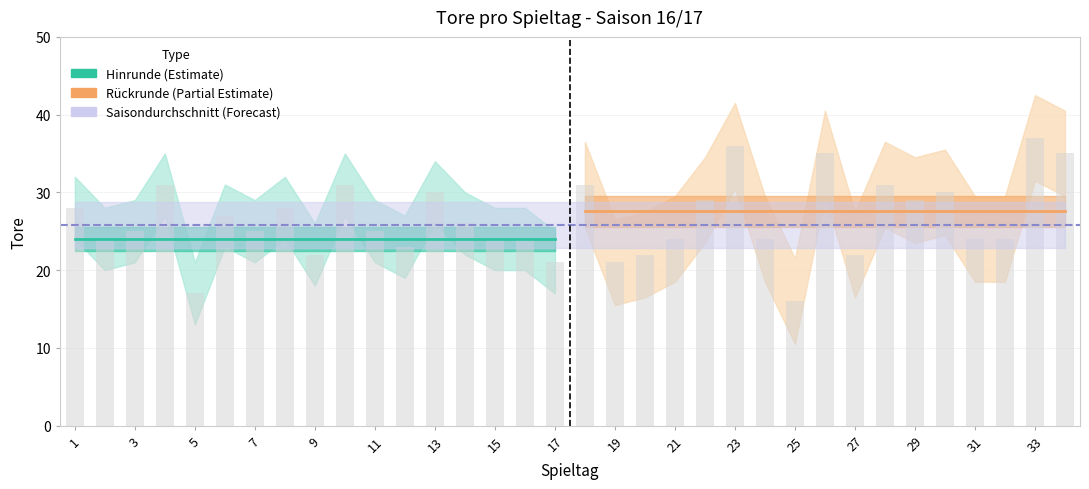

Reading right to left, transcribe all the data shown in this chart.

34=35	33=37	32=24	31=24	30=30	29=29	28=31	27=22	26=35	25=16	24=24	23=36	22=29	21=24	20=22	19=21	18=31	17=21	16=24	15=24	14=26	13=30	12=23	11=25	10=31	9=22	8=28	7=25	6=27	5=17	4=31	3=25	2=24	1=28